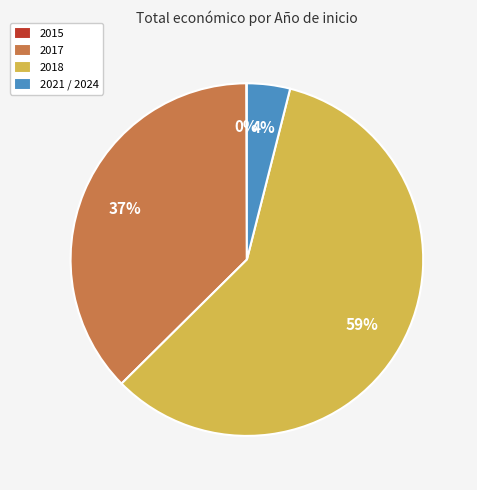

Which has a higher value, 2017 or 2021 / 2024?

2017